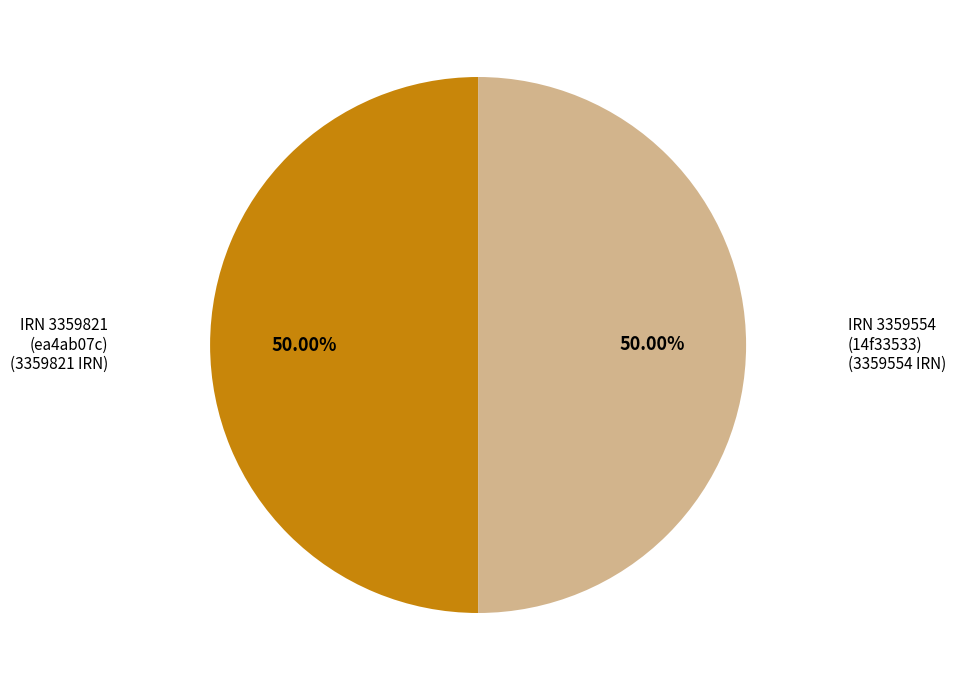

Approximately how many times larger is the value at IRN 3359821 (ea4ab07c) compared to IRN 3359554 (14f33533)?

1.0